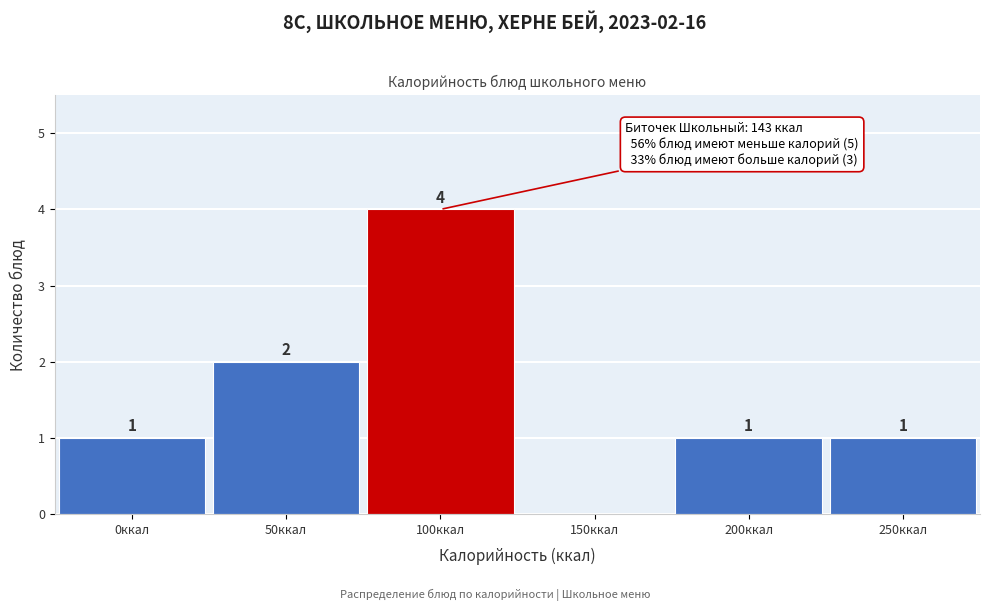

Reading left to right, what are all the values shown in this chart?

0ккал=1	50ккал=2	100ккал=4	150ккал=0	200ккал=1	250ккал=1